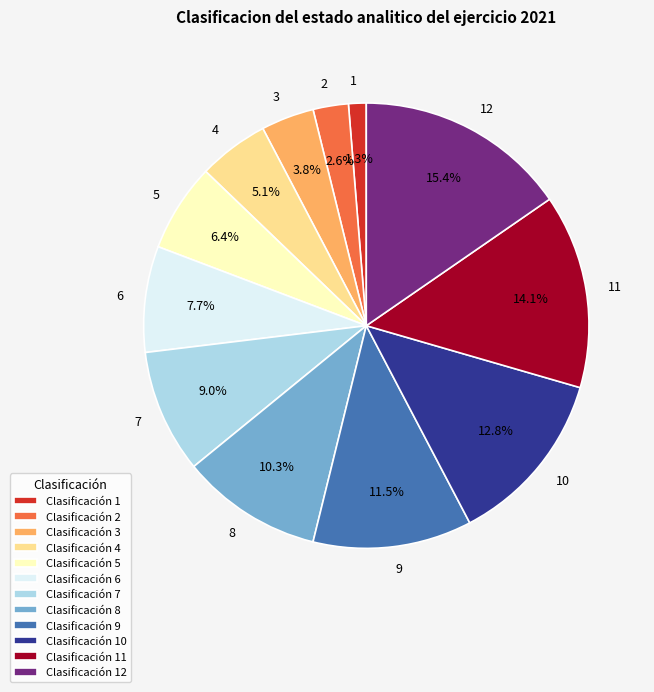

True or false: 10 accounts for 1% of the total.

False